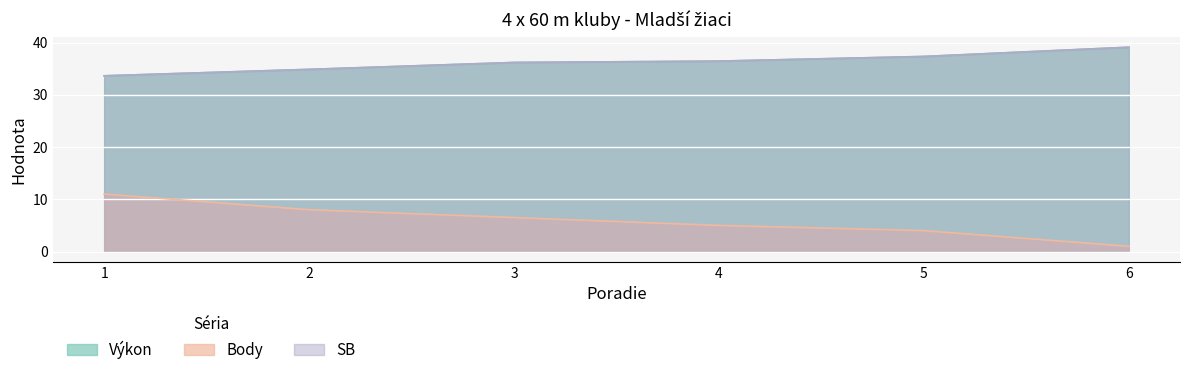

What is the minimum value for Výkon?

33.6